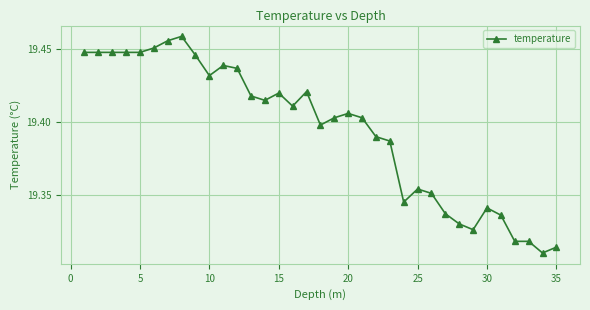

What is the difference between the maximum and second lowest values?

0.1